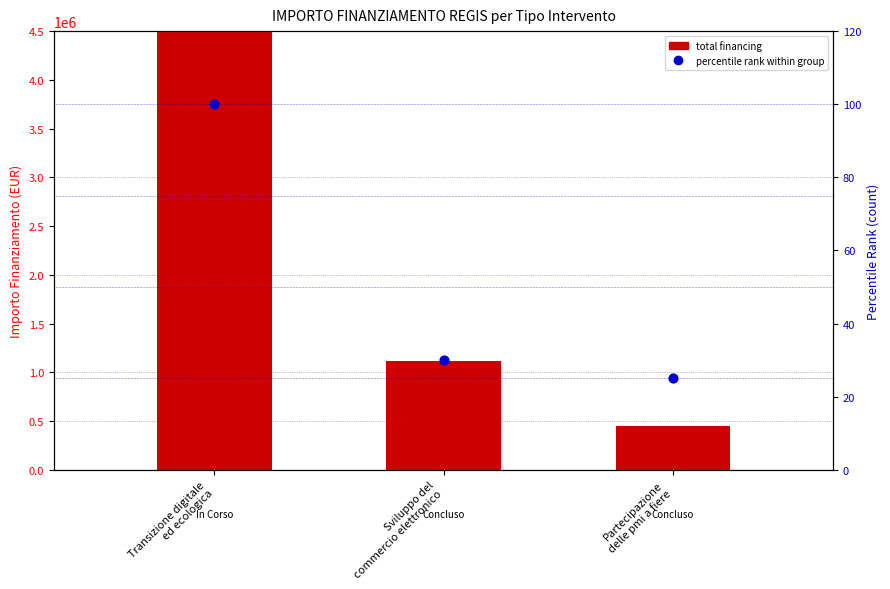

Which series contains the lowest Y value?

percentile rank within group